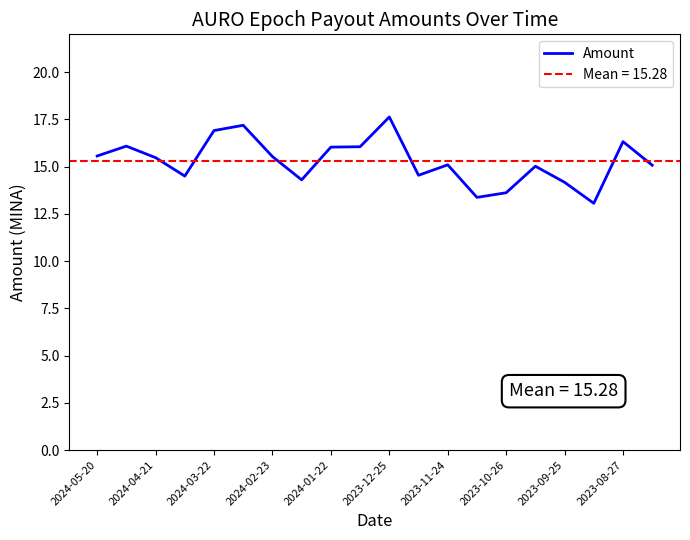

What is the lowest value of the Amount series?

13.1